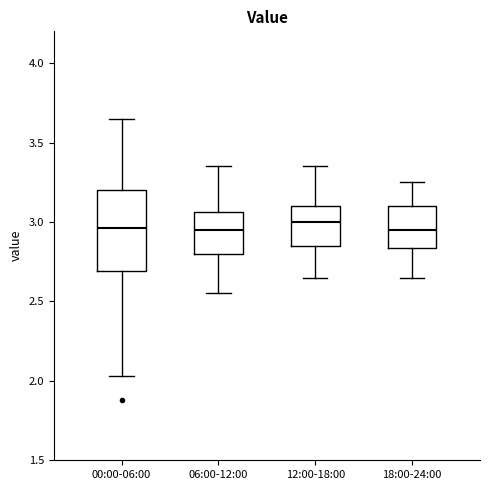

Reading left to right, read every box against the y-axis: the position of its median line, the range the box covers, and the ends of its whiskers. The values are not printed on the chart, so give them approximately, as read against the axis.

00:00-06:00: median 2.95, box 2.70 to 3.20, whiskers 2.05 to 3.65
06:00-12:00: median 2.95, box 2.80 to 3.05, whiskers 2.55 to 3.35
12:00-18:00: median 3.00, box 2.85 to 3.10, whiskers 2.65 to 3.35
18:00-24:00: median 2.95, box 2.85 to 3.10, whiskers 2.65 to 3.25